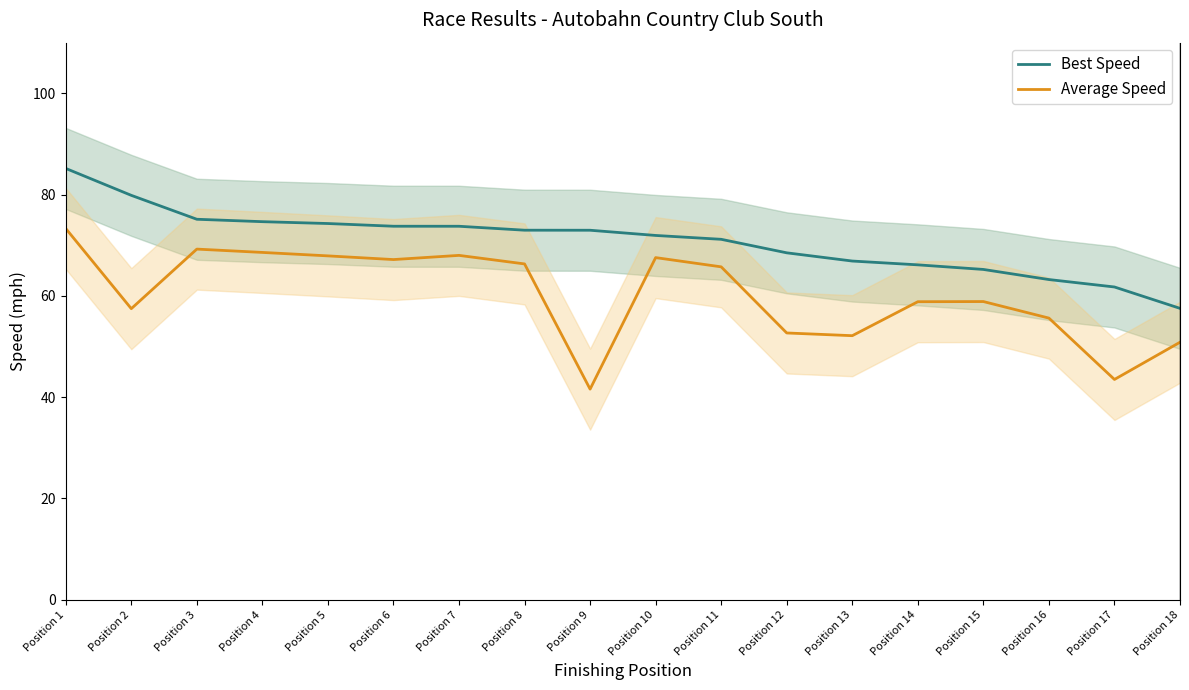

Which series has the widest spread of values?

Average Speed